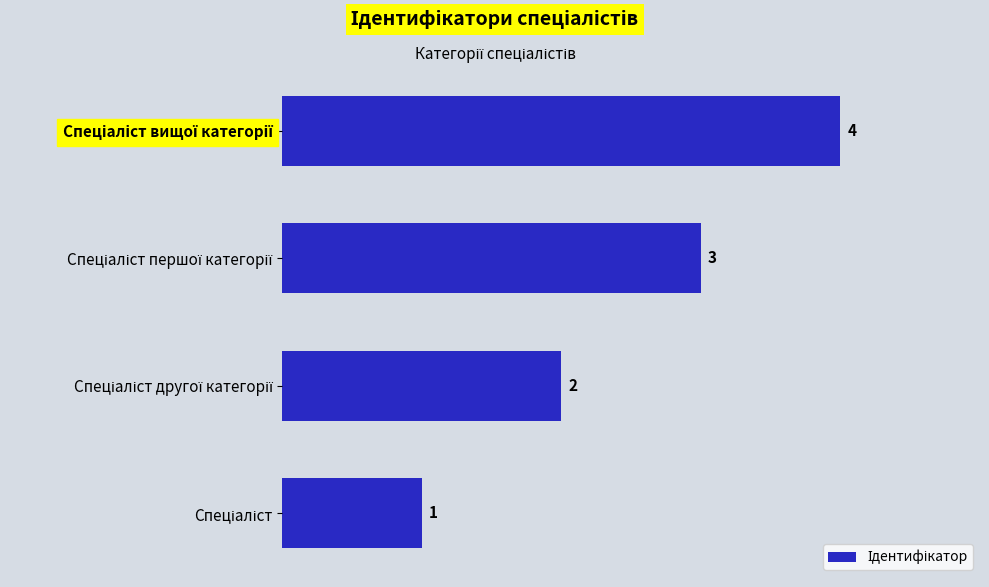

What is the difference between the maximum and minimum values?

3